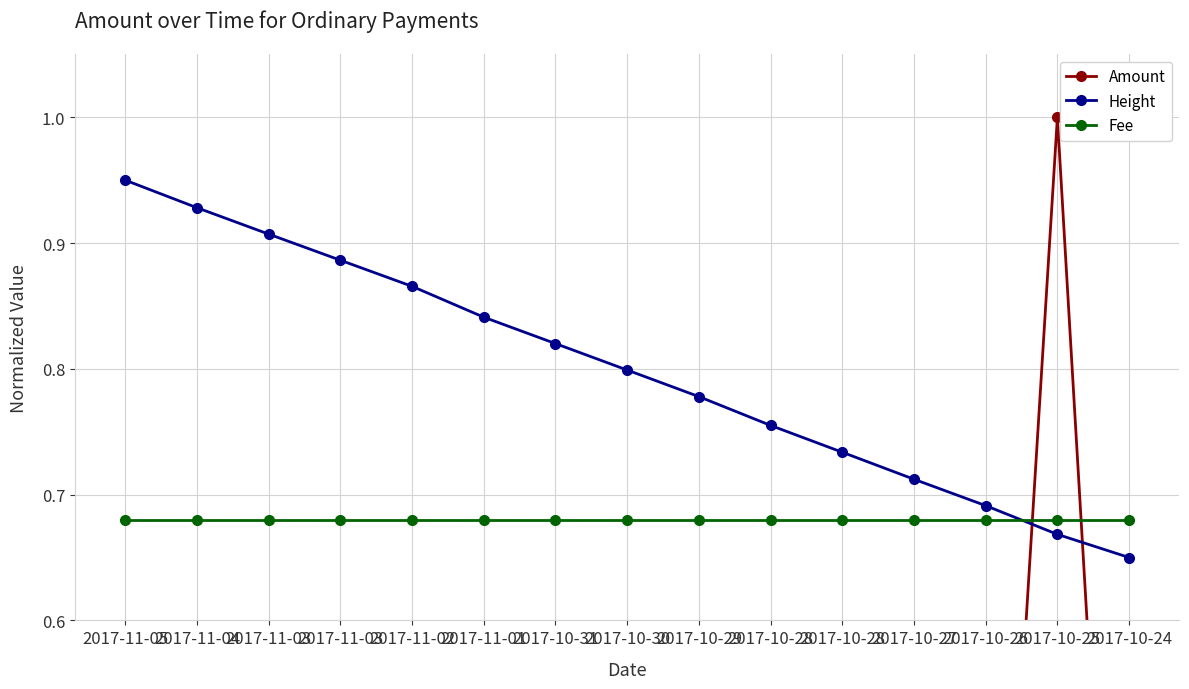

Reading right to left, transcribe all the data shown in this chart.

Amount: 2017-10-24=0.0	2017-10-25=1.0	2017-10-26=0.1	2017-10-27=0.1	2017-10-28=0.2	2017-10-28=0.0	2017-10-29=0.0	2017-10-30=0.0	2017-10-31=0.0	2017-11-01=0.0	2017-11-02=0.0	2017-11-03=0.0	2017-11-03=0.0	2017-11-04=0.0	2017-11-05=0.0
Height: 2017-10-24=0.7	2017-10-25=0.7	2017-10-26=0.7	2017-10-27=0.7	2017-10-28=0.7	2017-10-28=0.8	2017-10-29=0.8	2017-10-30=0.8	2017-10-31=0.8	2017-11-01=0.8	2017-11-02=0.9	2017-11-03=0.9	2017-11-03=0.9	2017-11-04=0.9	2017-11-05=0.9
Fee: 2017-10-24=0.7	2017-10-25=0.7	2017-10-26=0.7	2017-10-27=0.7	2017-10-28=0.7	2017-10-28=0.7	2017-10-29=0.7	2017-10-30=0.7	2017-10-31=0.7	2017-11-01=0.7	2017-11-02=0.7	2017-11-03=0.7	2017-11-03=0.7	2017-11-04=0.7	2017-11-05=0.7